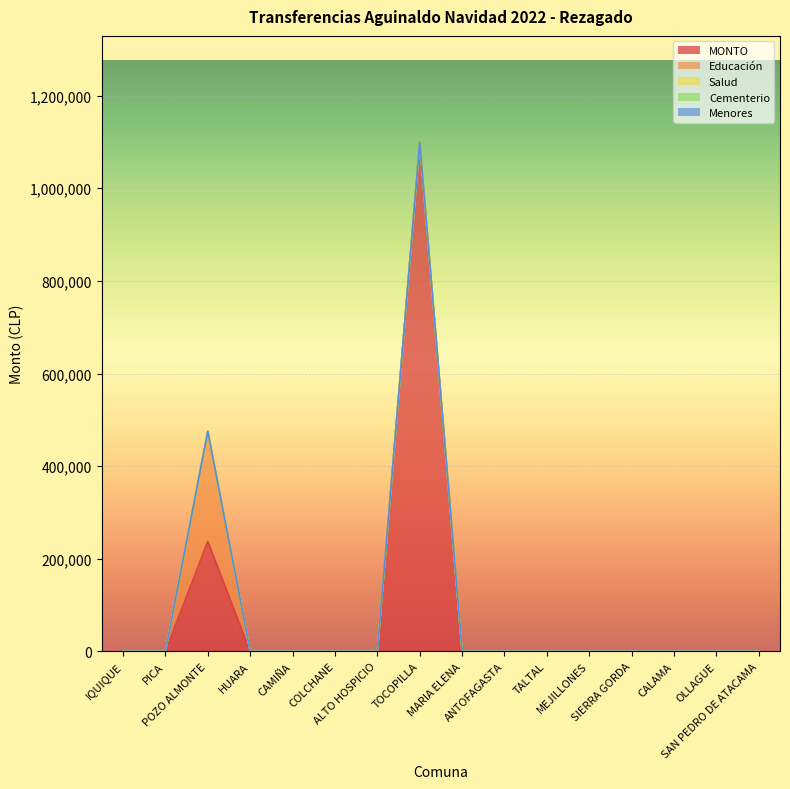

Reading left to right, transcribe all the data shown in this chart.

CONARA: 1201	1203	1204	1206	1208	1210	1211	2101	2103	2201	2202	2203	2206	2301	2302	2303
MONTO: 0	0	237632	0	0	0	0	1099048	0	0	0	0	0	0	0	0
Educación: 0	0	237632	0	0	0	0	0	0	0	0	0	0	0	0	0
Salud: 0	0	0	0	0	0	0	0	0	0	0	0	0	0	0	0
Cementerio: 0	0	0	0	0	0	0	0	0	0	0	0	0	0	0	0
Menores: 0	0	0	0	0	0	0	0	0	0	0	0	0	0	0	0